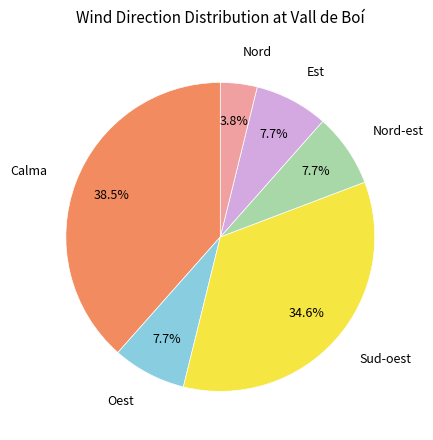

To the nearest percent, what is the difference between the largest and smallest slice percentages?

35%